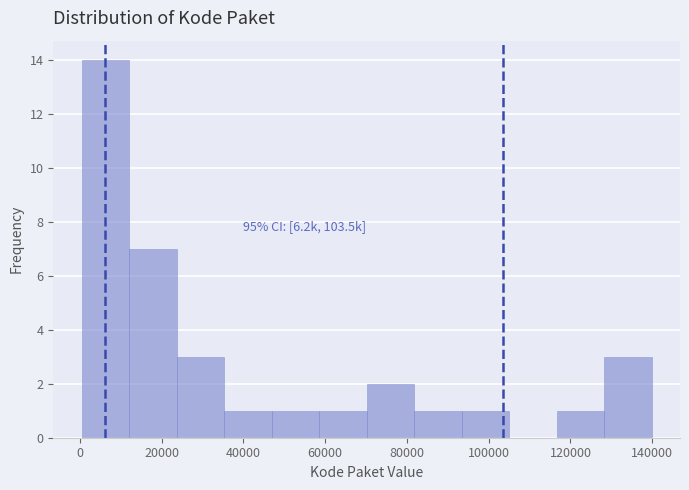

Which range on the x-axis has the tallest bar?

0 to 12000